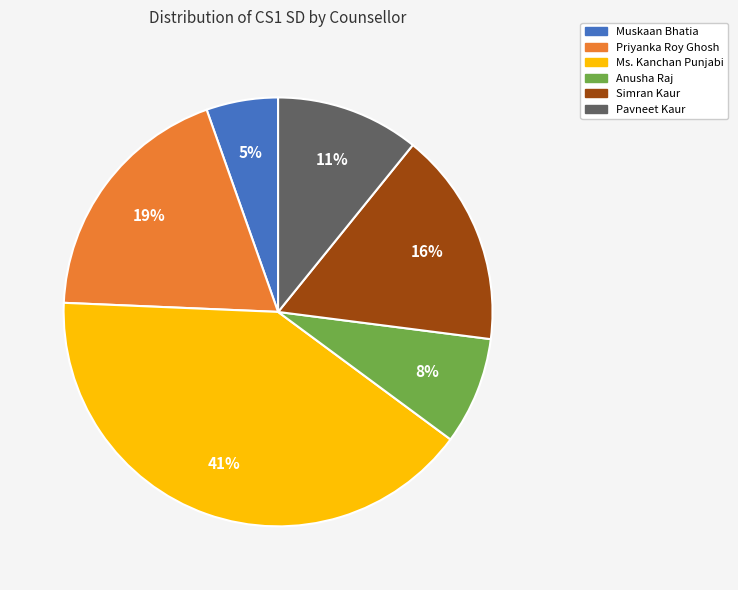

Is there a majority slice in this chart?

No